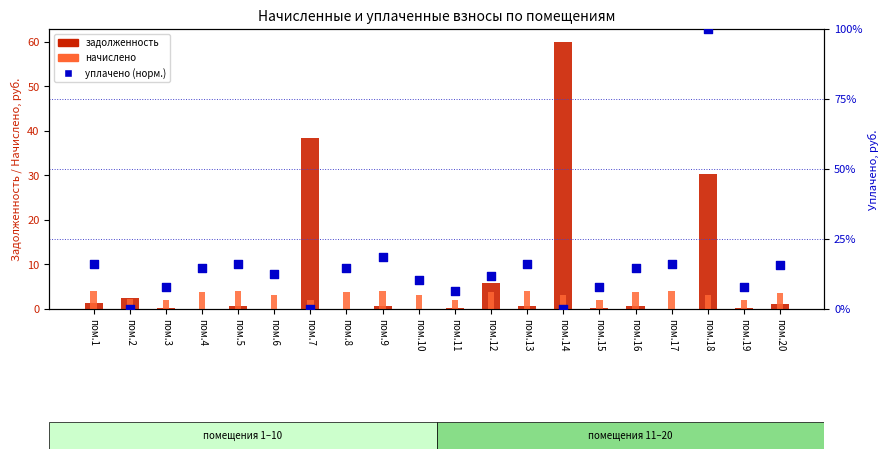

What is the total value across all series at пом.8?

18.5